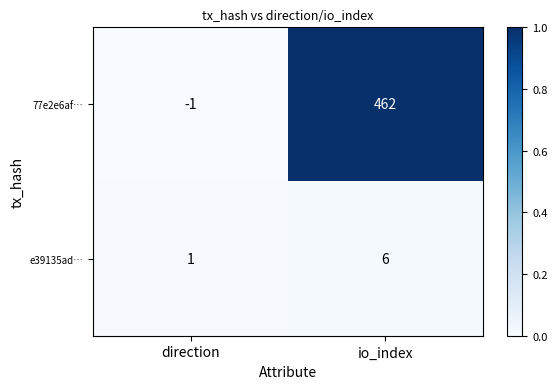

How many series are shown in this chart?

2